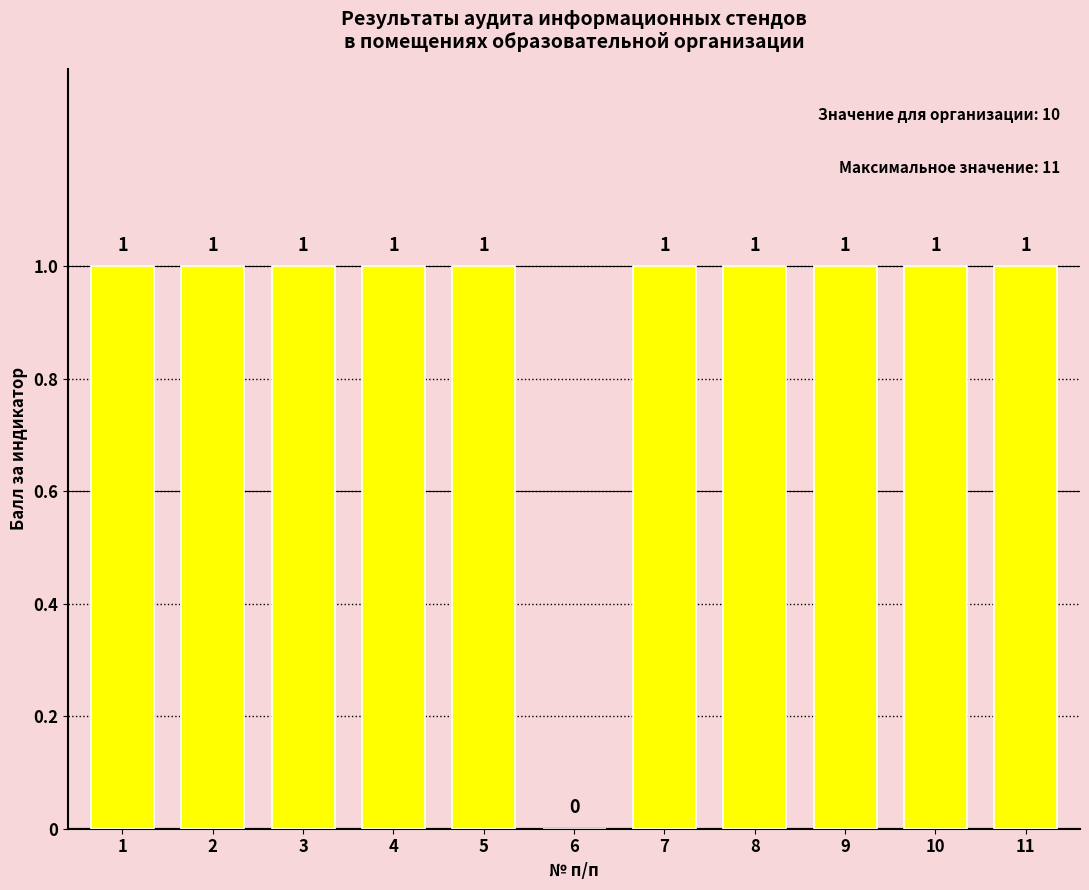

Count the number of categories in the chart.

11